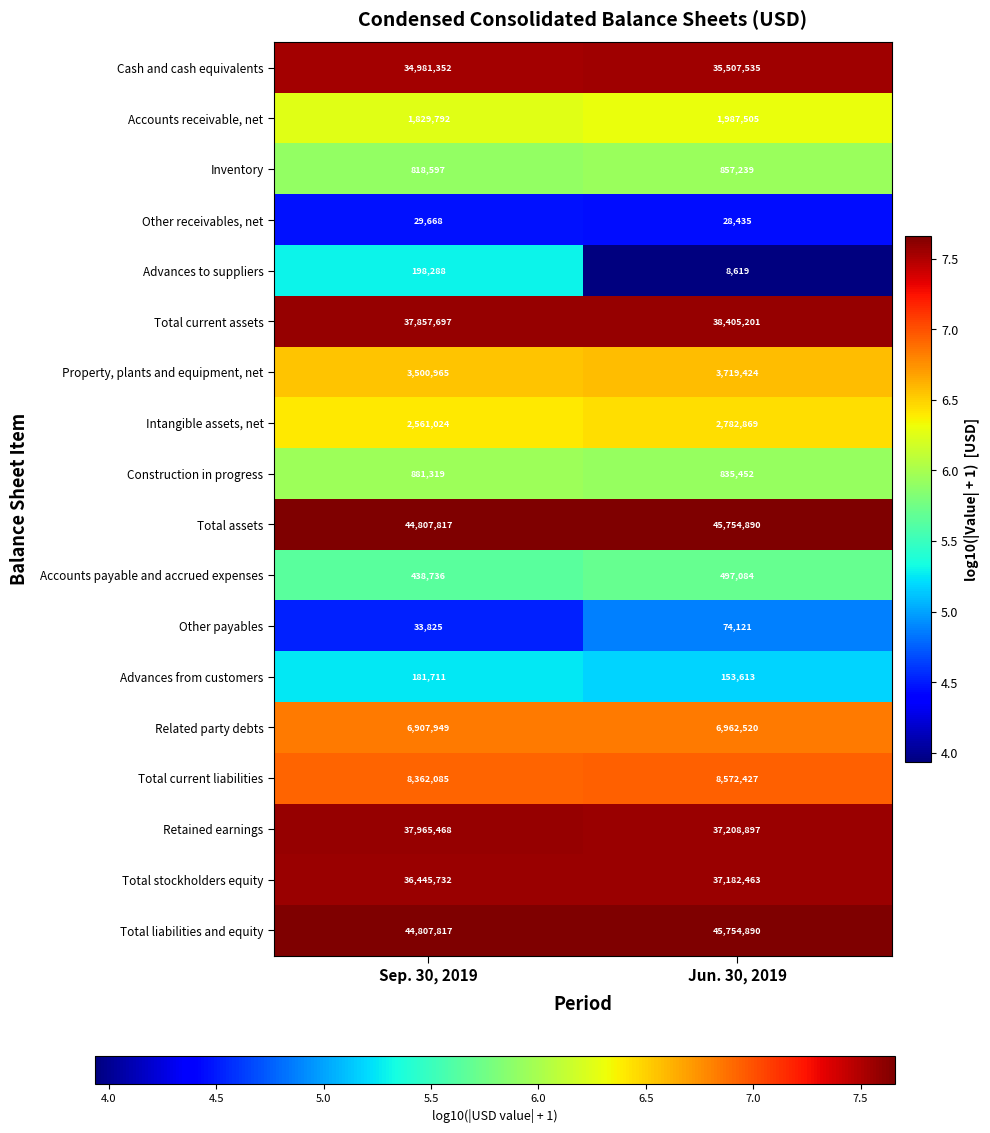

How many distinct data groups are displayed?

18